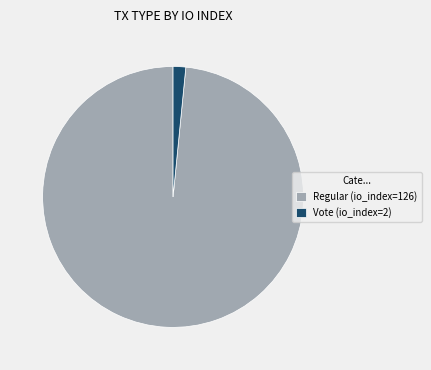

Which has a higher value, Vote (io_index=2) or Regular (io_index=126)?

Regular (io_index=126)